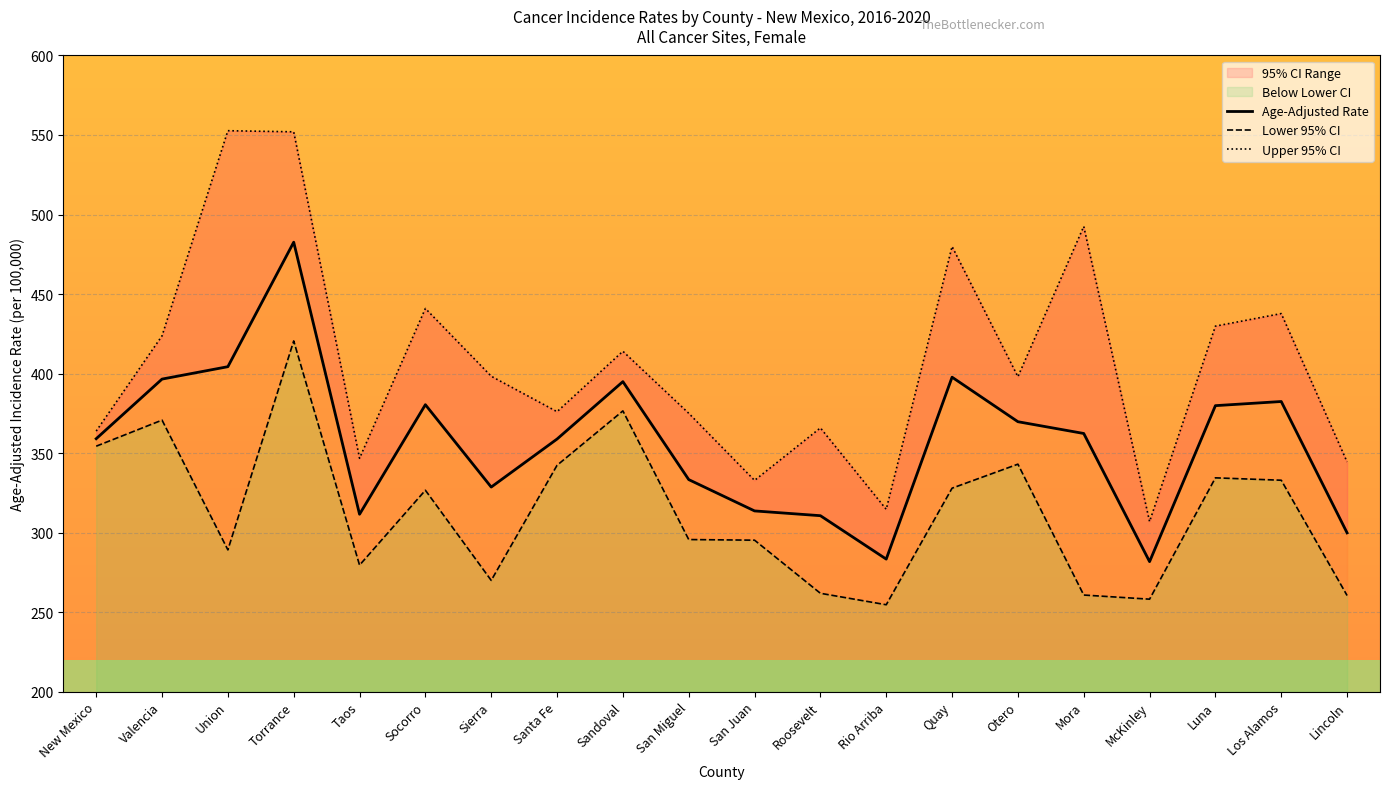

Which series has the largest range (max minus min)?

Upper 95% CI